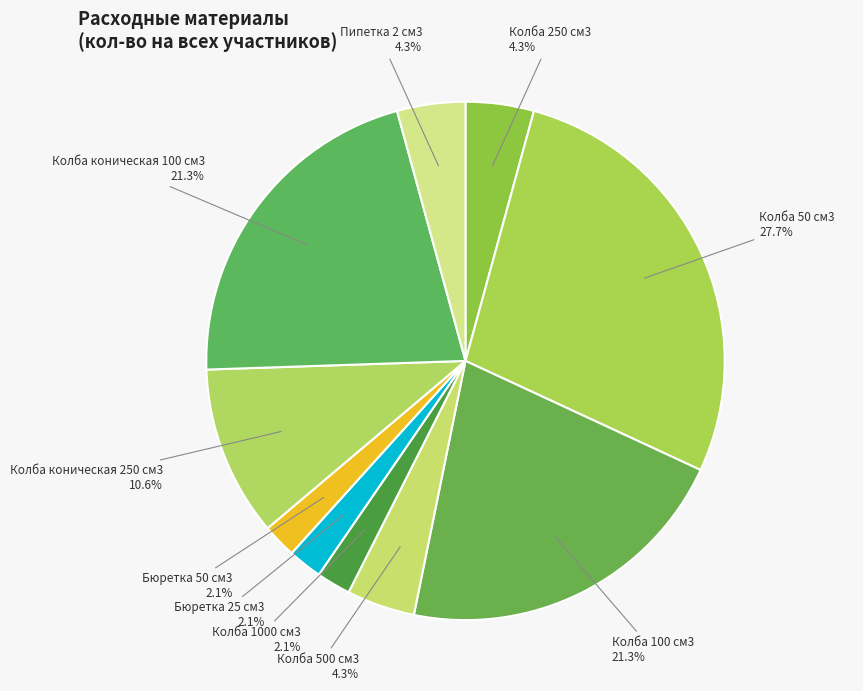

To the nearest percent, what is the combined percentage of Колба коническая 250 см3 and Колба 100 см3?

32%